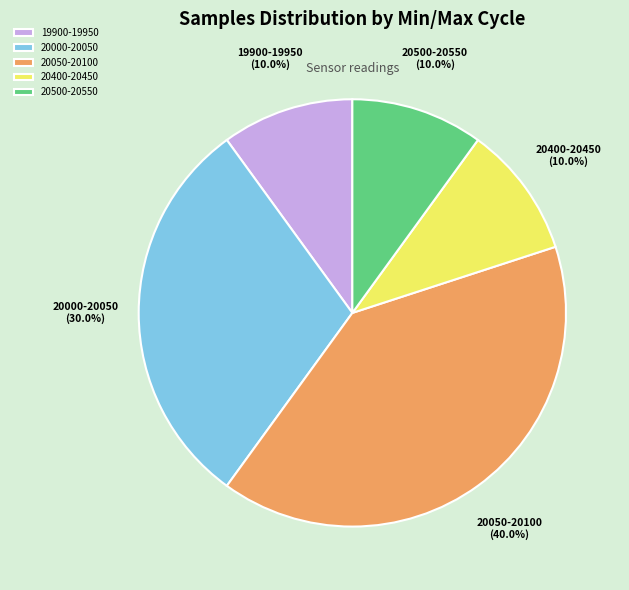

To the nearest percent, what is the average slice percentage?

20%